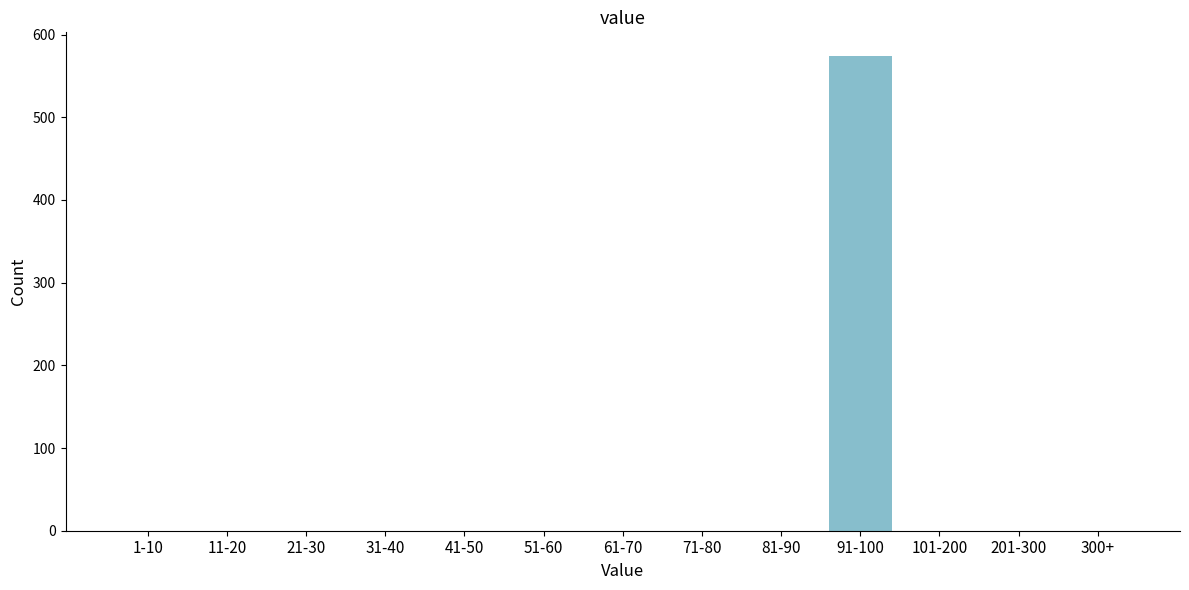

Reading left to right, what are all the values shown in this chart?

1-10=0	11-20=0	21-30=0	31-40=0	41-50=0	51-60=0	61-70=0	71-80=0	81-90=0	91-100=574	101-200=0	201-300=0	300+=0